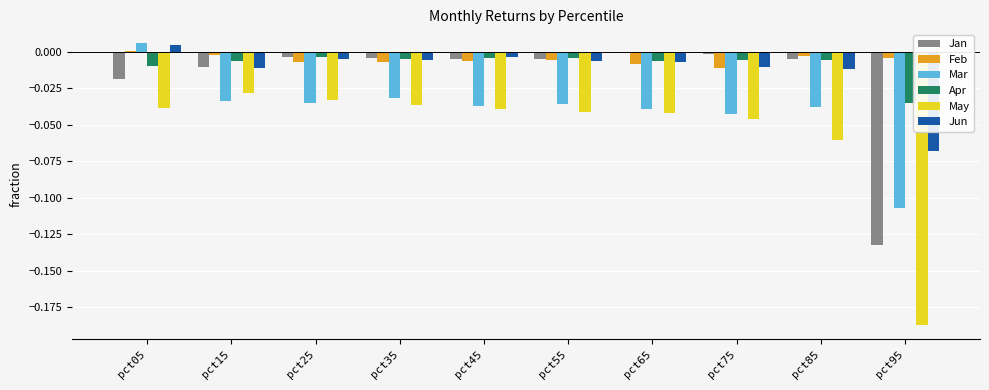

At which category is the sum across all series the highest?

pct05